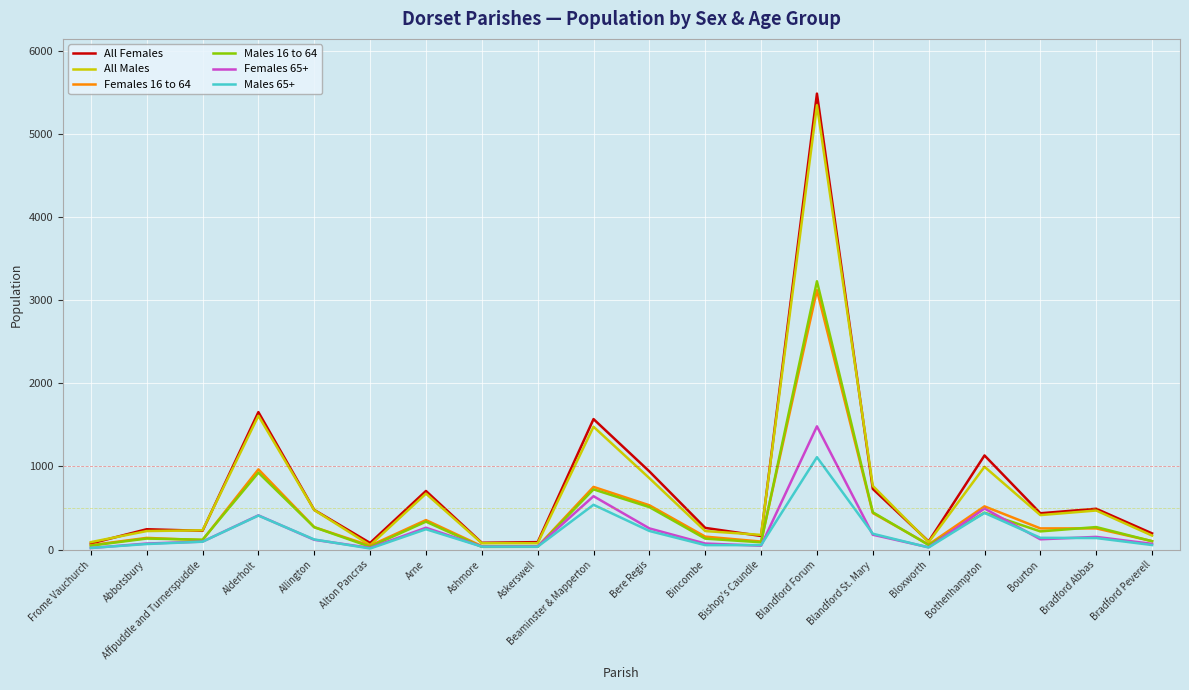

Which category has the highest value across all series?

Blandford Forum